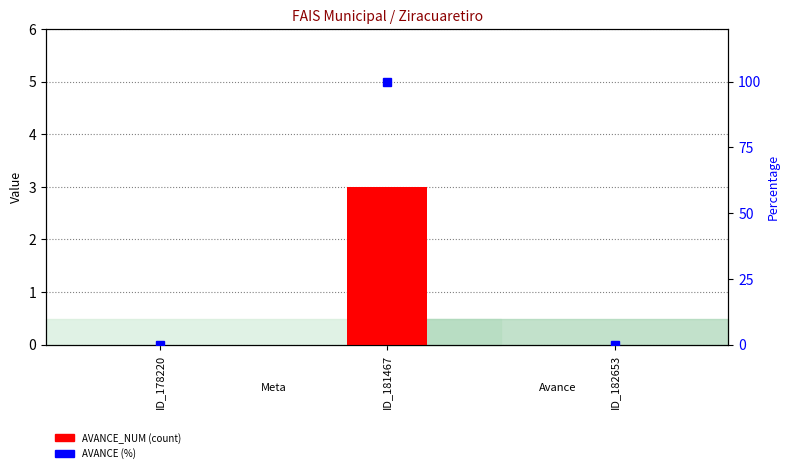

Reading left to right, transcribe all the data shown in this chart.

AVANCE_NUM (count): ID_178220=0	ID_181467=3	ID_182653=0
AVANCE (%): ID_178220=0	ID_181467=100	ID_182653=0